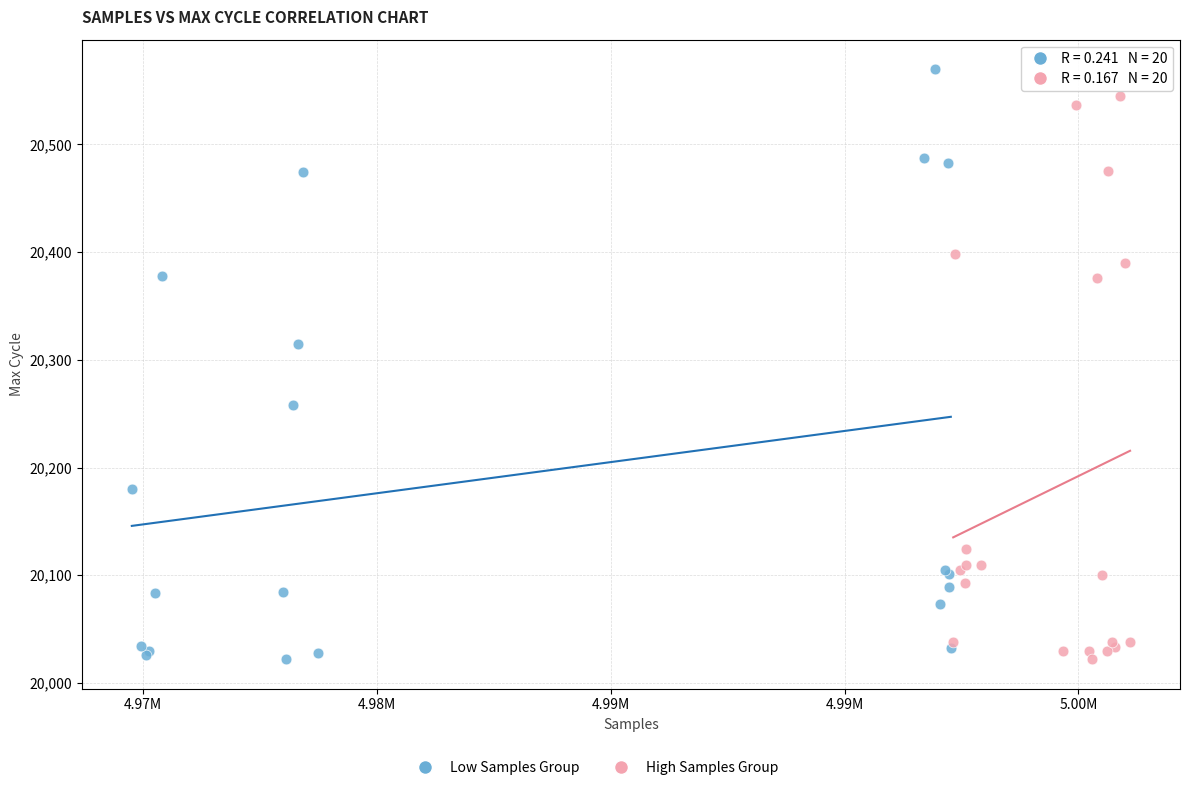

Which series reaches the maximum Y coordinate?

Low Samples Group